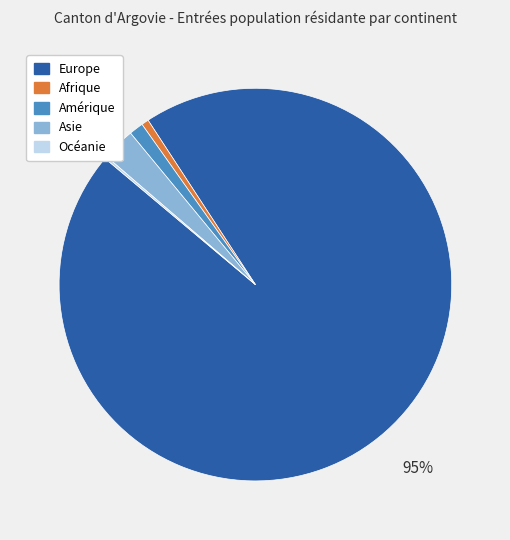

Is there any slice that represents more than half of the pie?

Yes